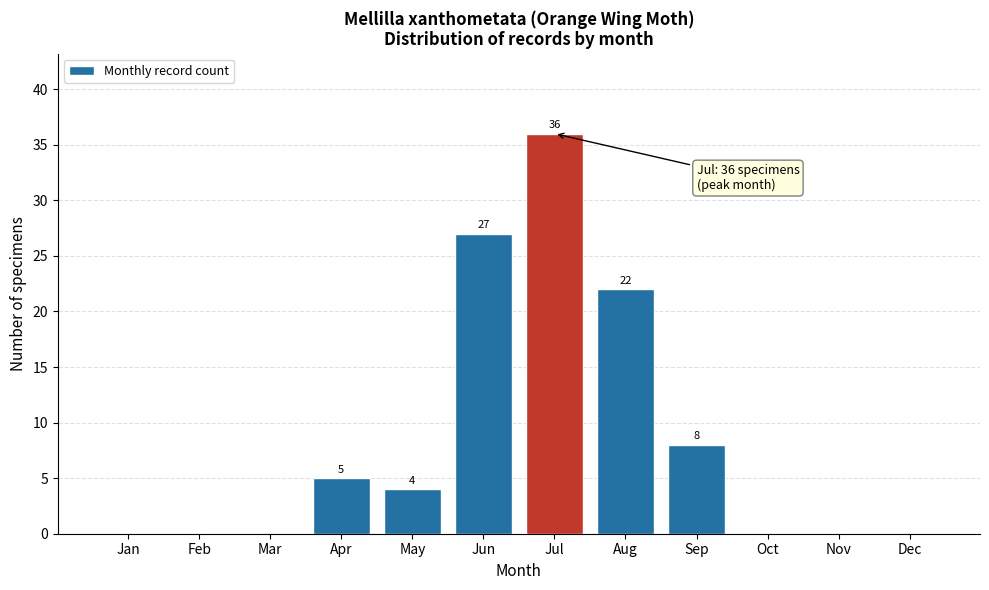

Reading right to left, list all the values displayed in this chart.

Dec=0	Nov=0	Oct=0	Sep=8	Aug=22	Jul=36	Jun=27	May=4	Apr=5	Mar=0	Feb=0	Jan=0